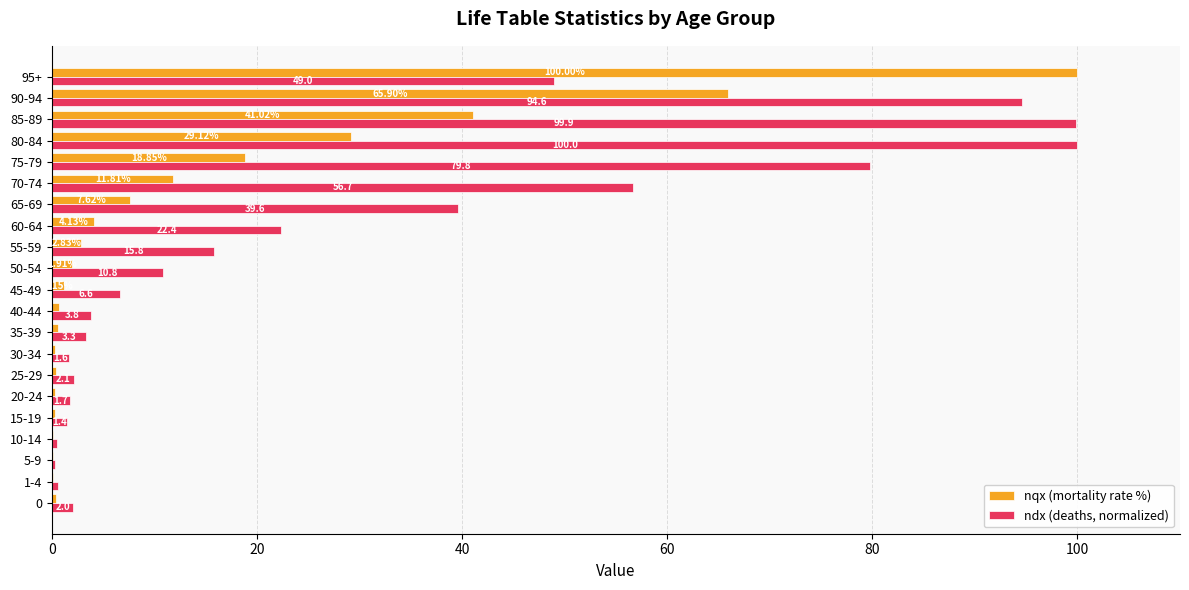

What is the maximum value for ndx (deaths, normalized)?

100.0